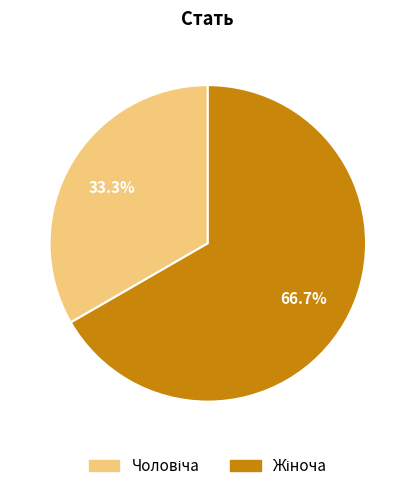

How many segments does this pie chart have?

2